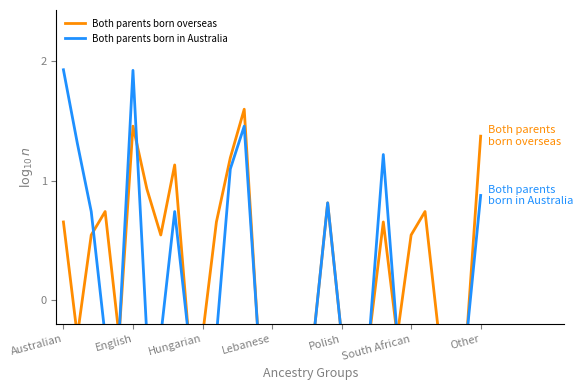

What is the label of the 12th point from the left?

11